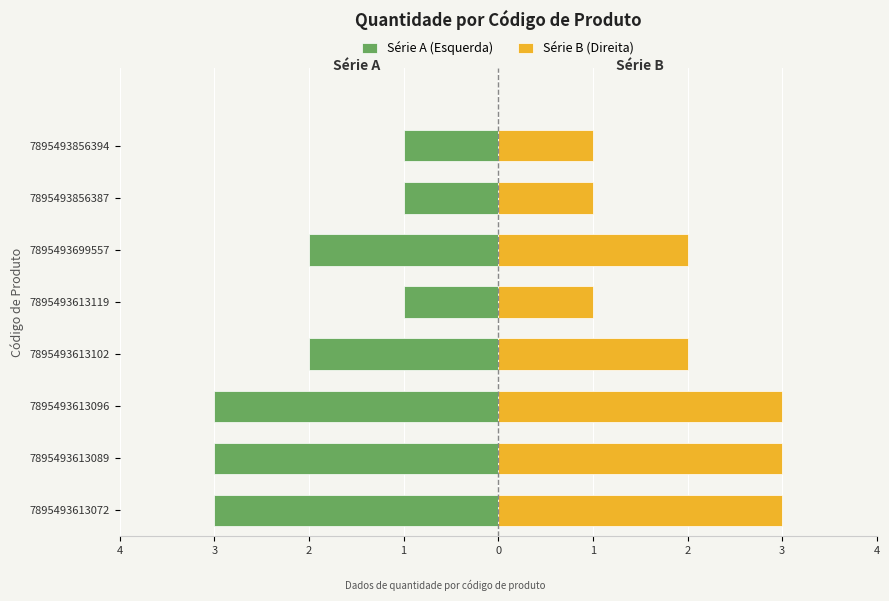

Reading right to left, list all the values displayed in this chart.

Série A (Esquerda): -1	-1	-2	-1	-2	-3	-3	-3
Série B (Direita): 1	1	2	1	2	3	3	3